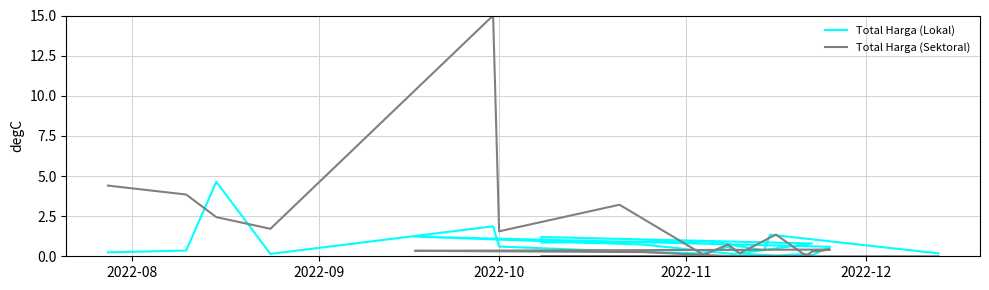

What is the value of the Total Harga (Lokal) point at the 23rd from the left?

1.3